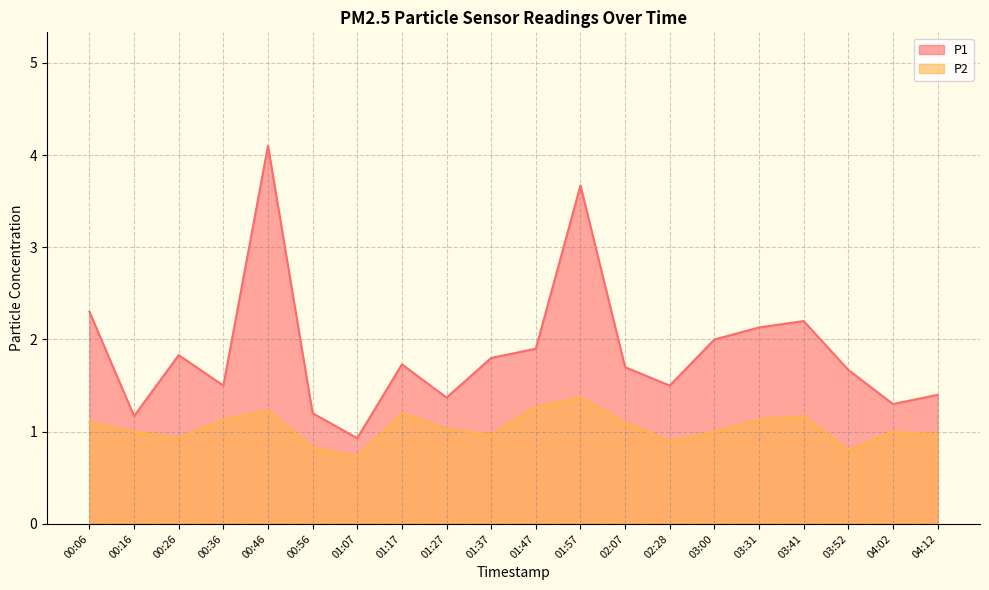

Does the chart display data point markers on the line(s)?

No